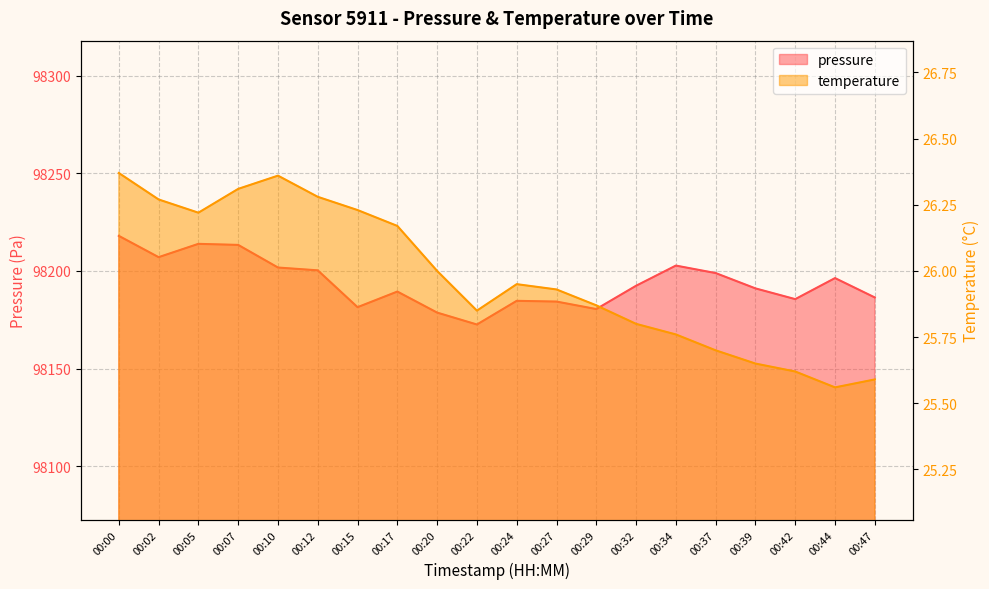

Which series has the largest range (max minus min)?

pressure